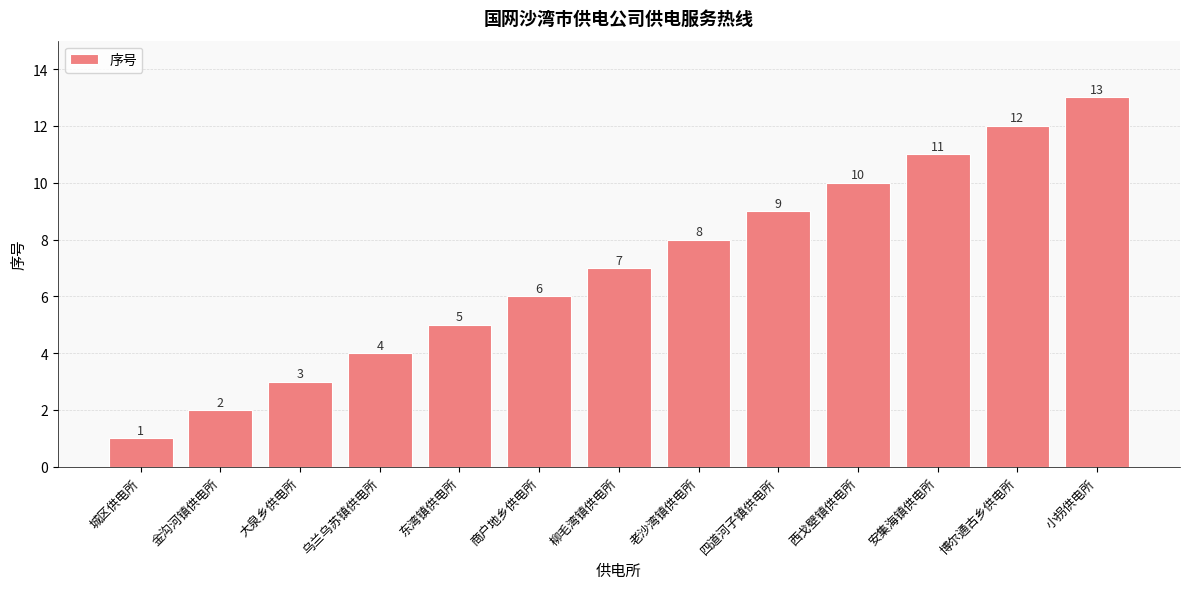

Between 安集海镇供电所 and 柳毛湾镇供电所, which is larger?

安集海镇供电所